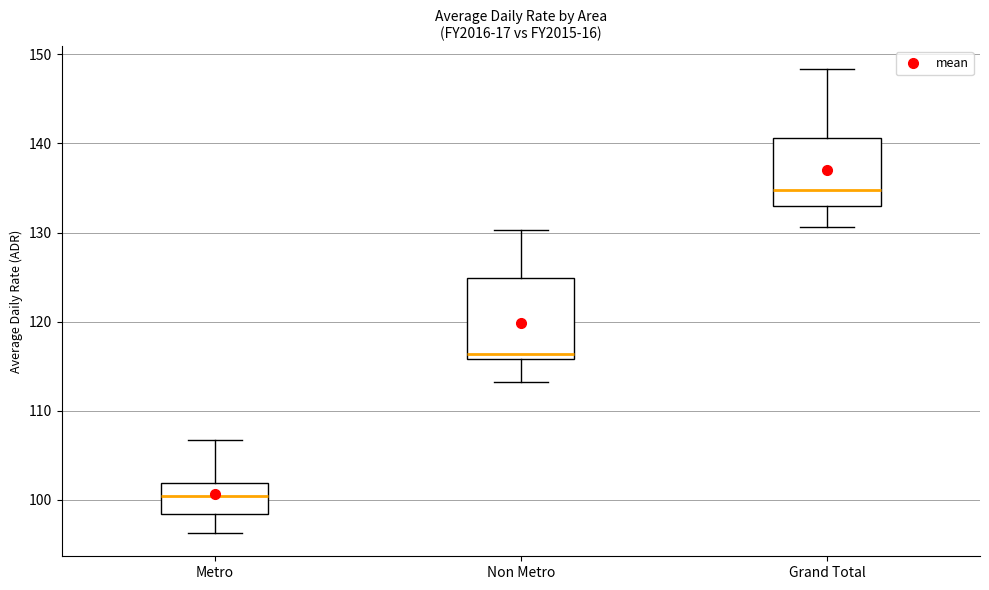

Which box is the tallest, from its lower edge to its upper edge?

Non Metro